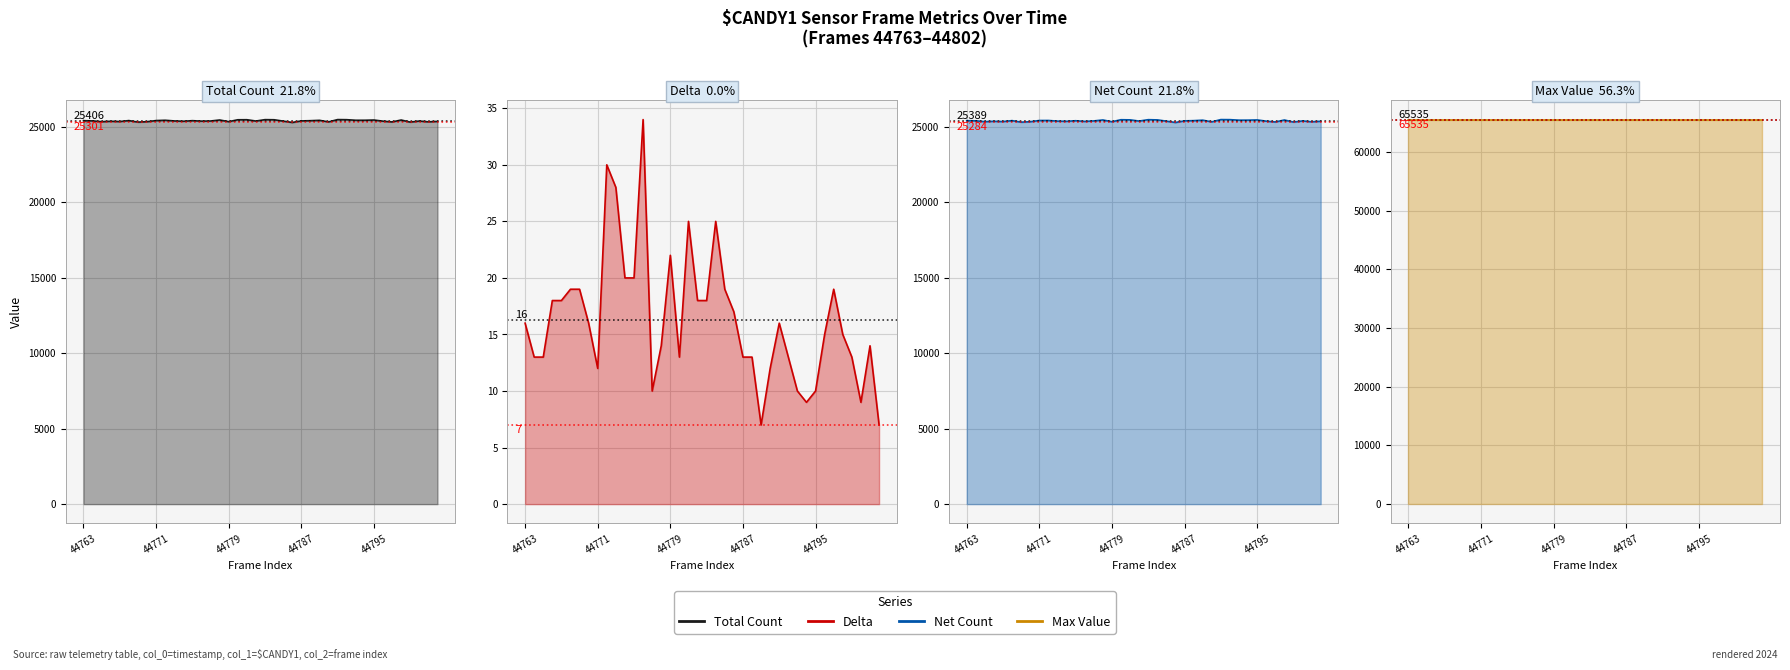

True or false: Net Count and Max Value intersect in this chart.

False